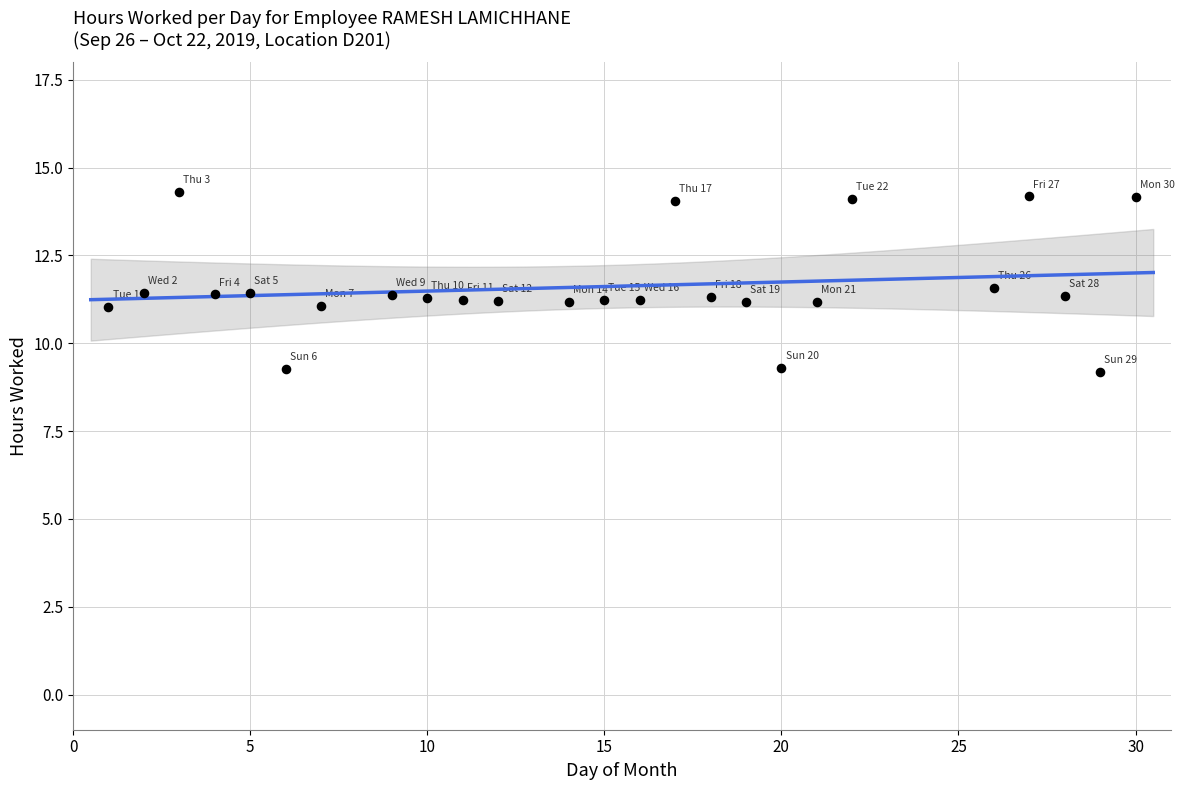

What is the range of Y values (max minus min)?

5.1